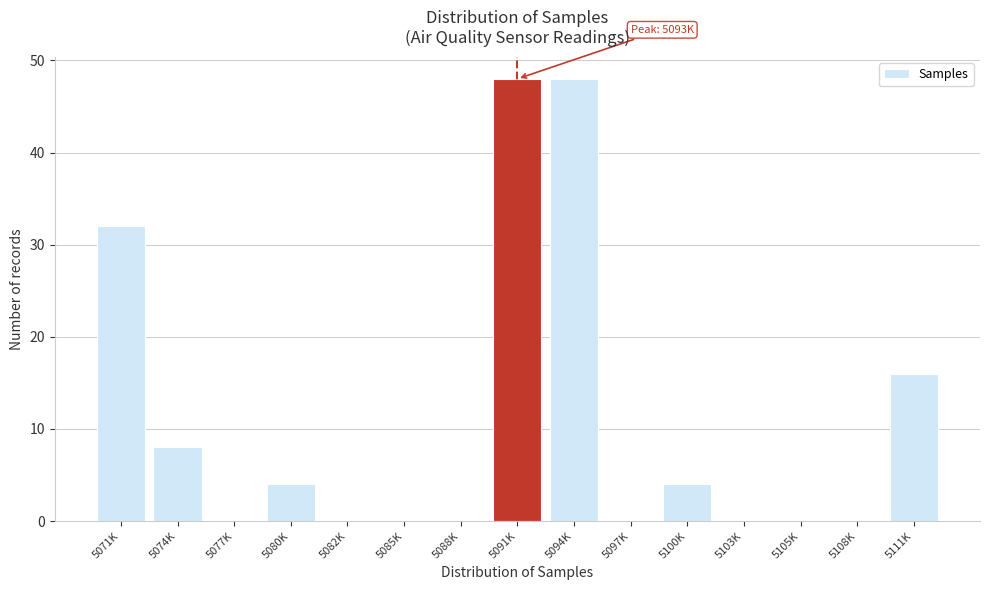

Reading left to right, what are all the values shown in this chart?

5071K=32	5074K=8	5077K=0	5080K=4	5082K=0	5085K=0	5088K=0	5091K=48	5094K=48	5097K=0	5100K=4	5103K=0	5105K=0	5108K=0	5111K=16